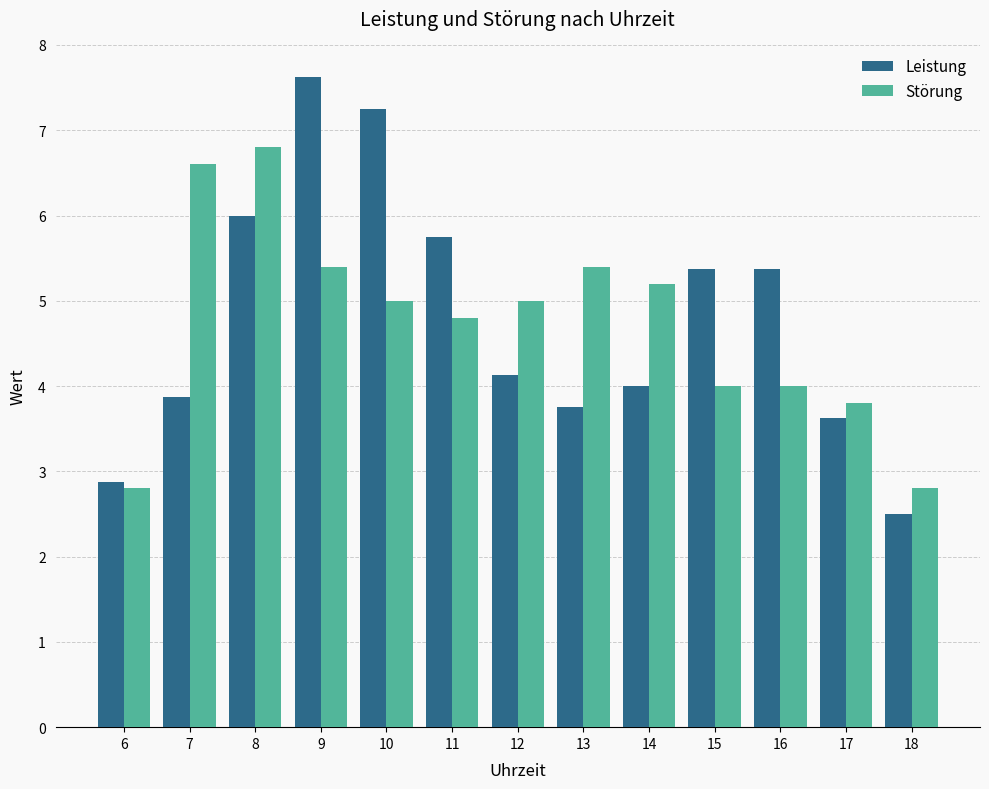

Is the value of Störung at 14 greater than the value of Leistung at 10?

No